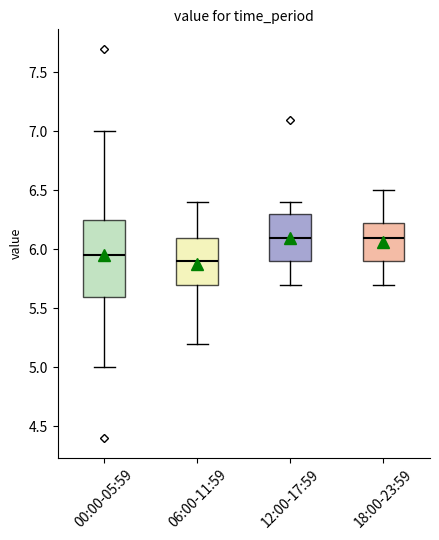

Reading left to right, read every box against the y-axis: the position of its median line, the range the box covers, and the ends of its whiskers. The values are not printed on the chart, so give them approximately, as read against the axis.

00:00-05:59: median 5.95, box 5.60 to 6.25, whiskers 5.00 to 7.00
06:00-11:59: median 5.90, box 5.70 to 6.10, whiskers 5.20 to 6.40
12:00-17:59: median 6.10, box 5.90 to 6.30, whiskers 5.70 to 6.40
18:00-23:59: median 6.10, box 5.90 to 6.25, whiskers 5.70 to 6.50